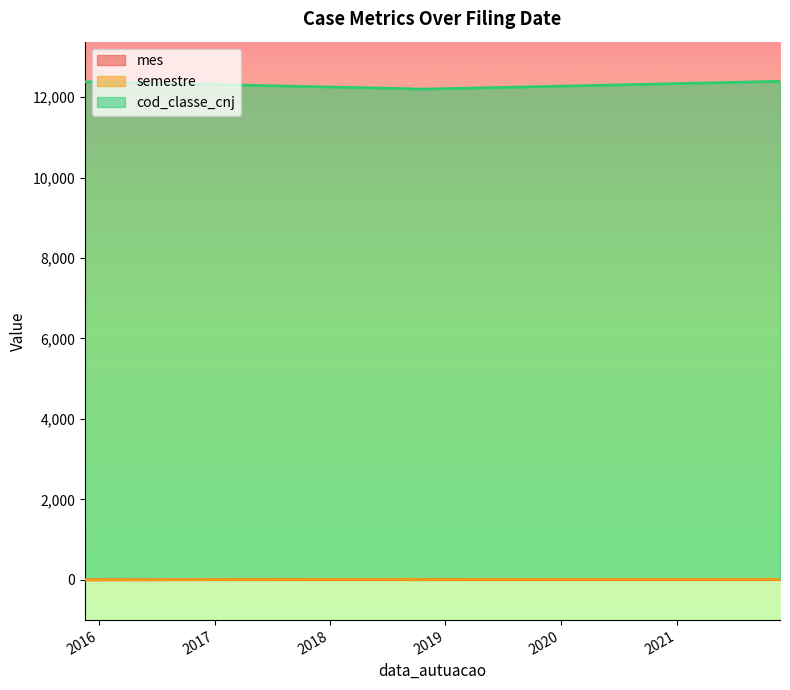

What is the label of the 3rd point from the right?

14/09/2018